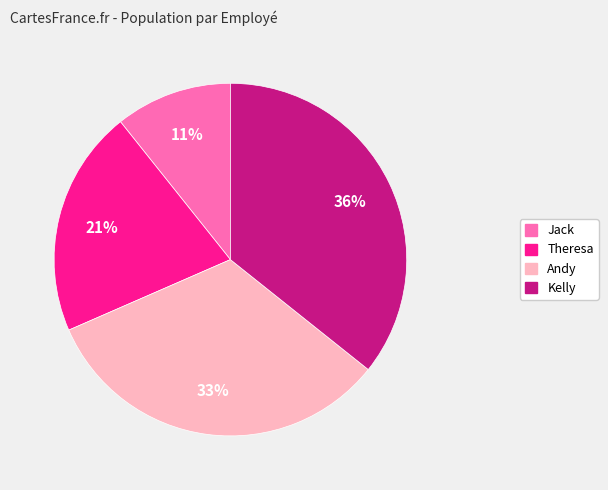

To the nearest percent, what percentage of the pie is Andy?

33%